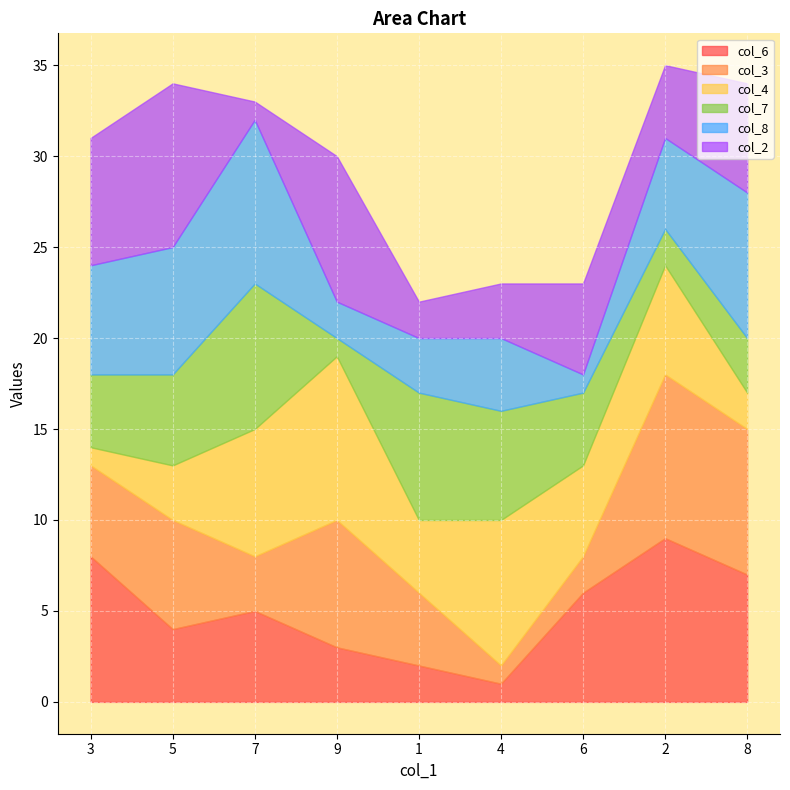

What is the smallest value displayed?

1